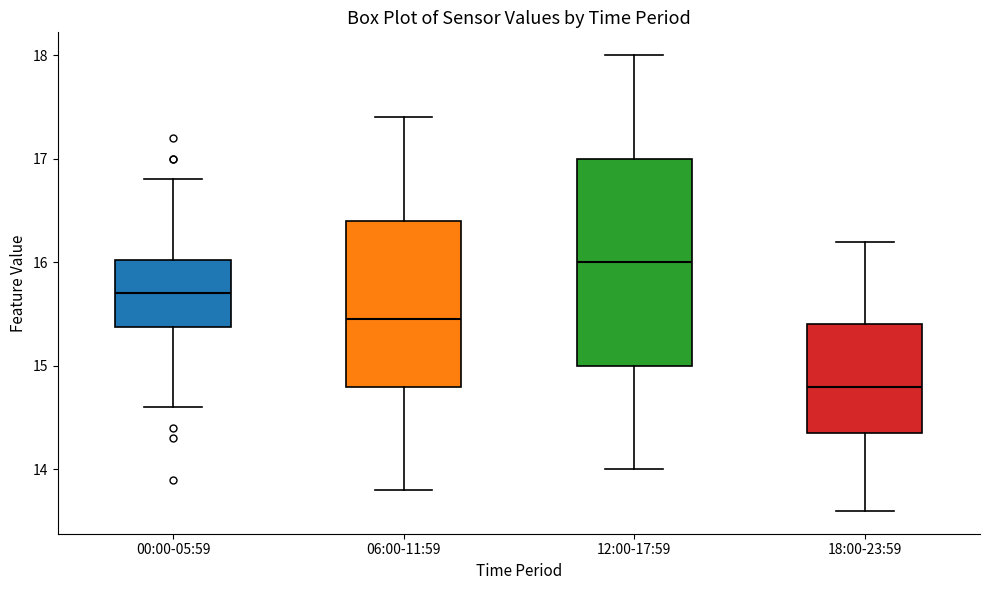

Reading left to right, transcribe this box plot: for each box, give where its median line is, the range the box spans, and where its two whiskers end, as read against the y-axis. The values are not printed on the chart, so give them approximately, as read against the axis.

00:00-05:59: median 15.7, box 15.4 to 16.0, whiskers 14.6 to 16.8
06:00-11:59: median 15.5, box 14.8 to 16.4, whiskers 13.8 to 17.4
12:00-17:59: median 16.0, box 15.0 to 17.0, whiskers 14.0 to 18.0
18:00-23:59: median 14.8, box 14.4 to 15.4, whiskers 13.6 to 16.2